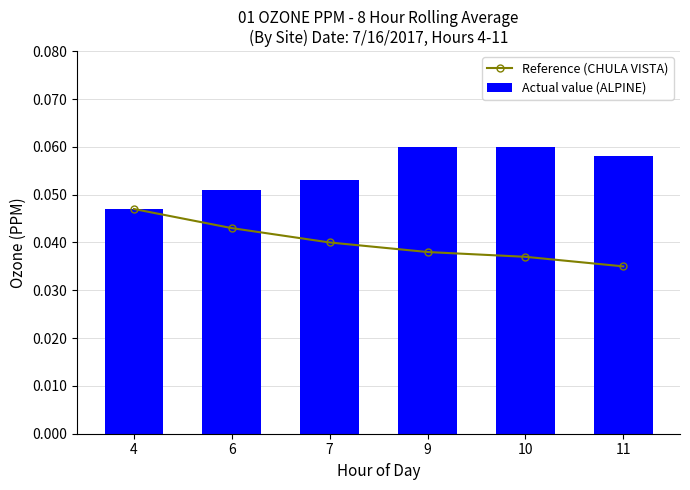

Is it true that Reference (CHULA VISTA) equals 0.0 at 10?

False